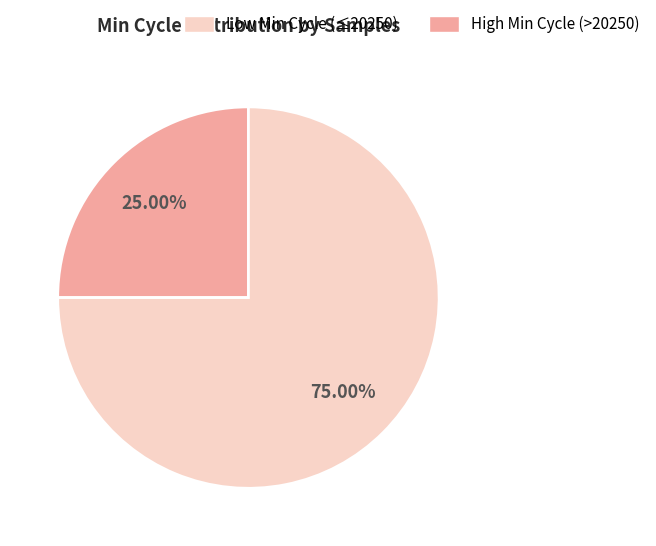

Does any single category account for the majority?

Yes